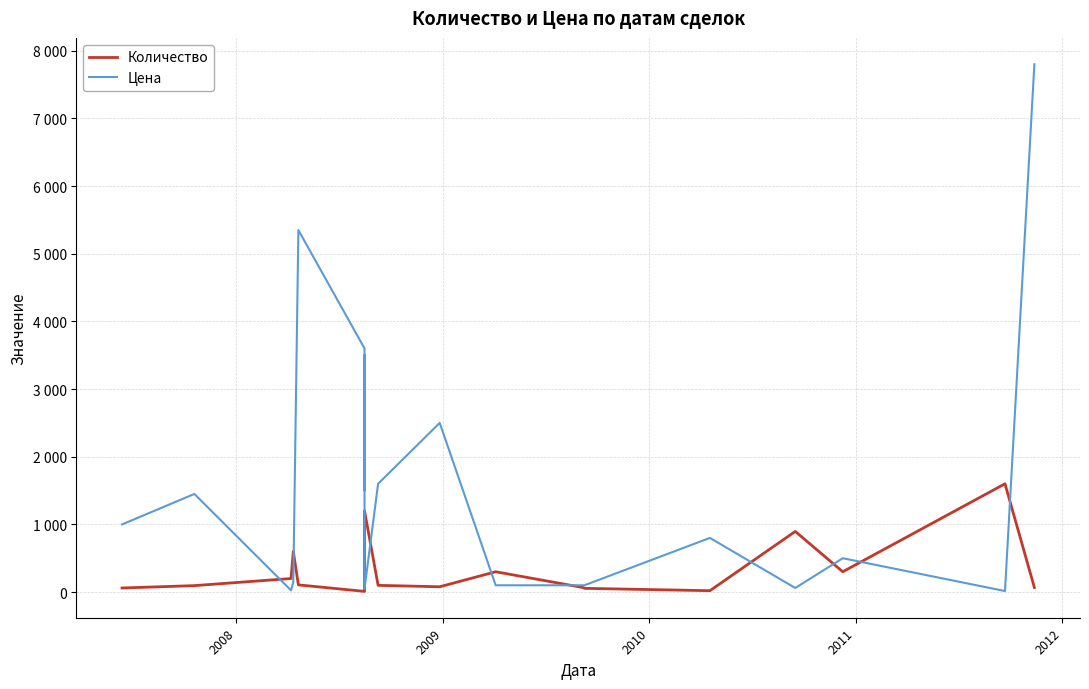

How many interior local valleys does the Количество series have?

4